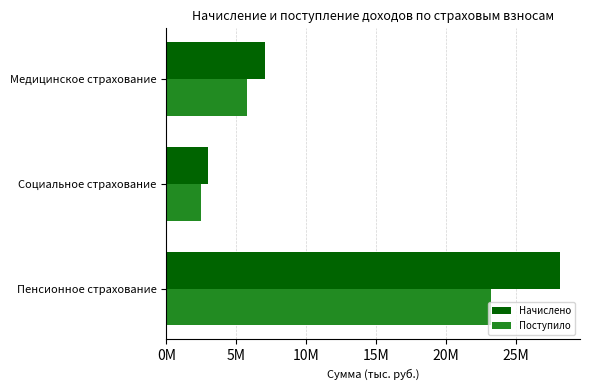

What are all the series names shown in the legend?

Начислено, Поступило